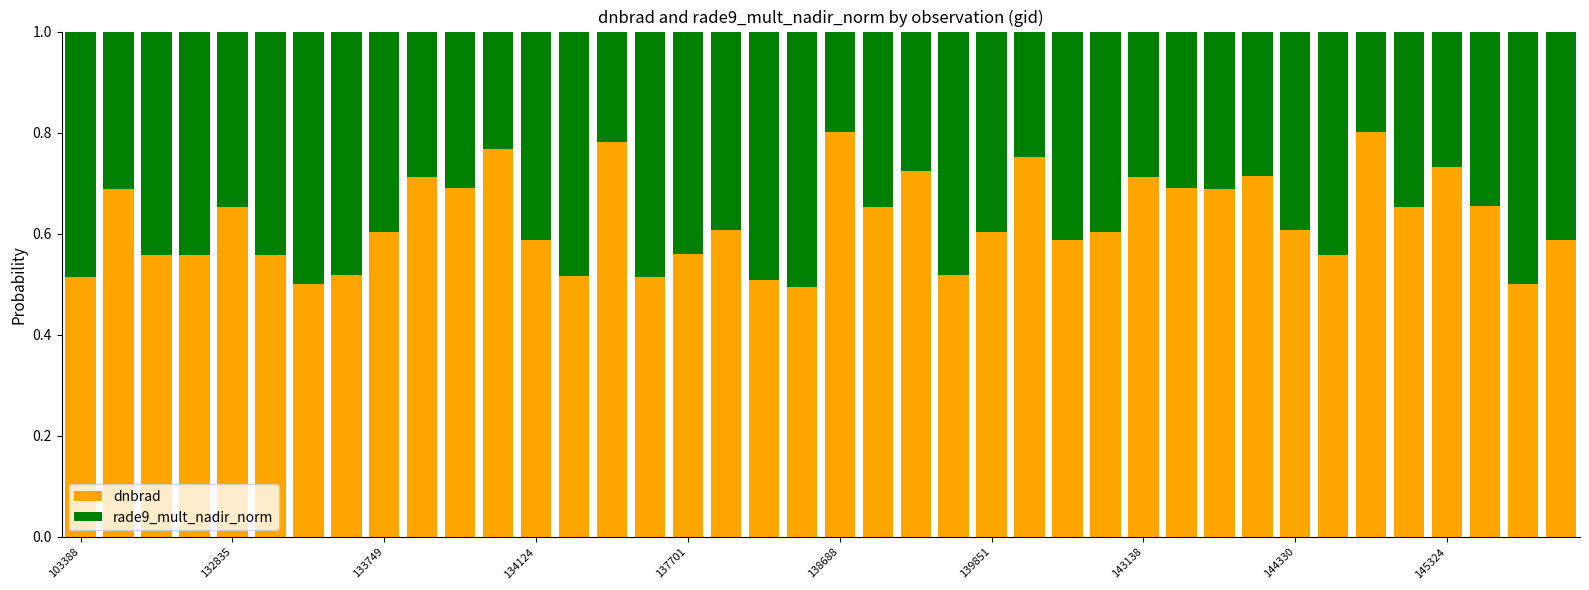

What are all the series names shown in the legend?

dnbrad, rade9_mult_nadir_norm